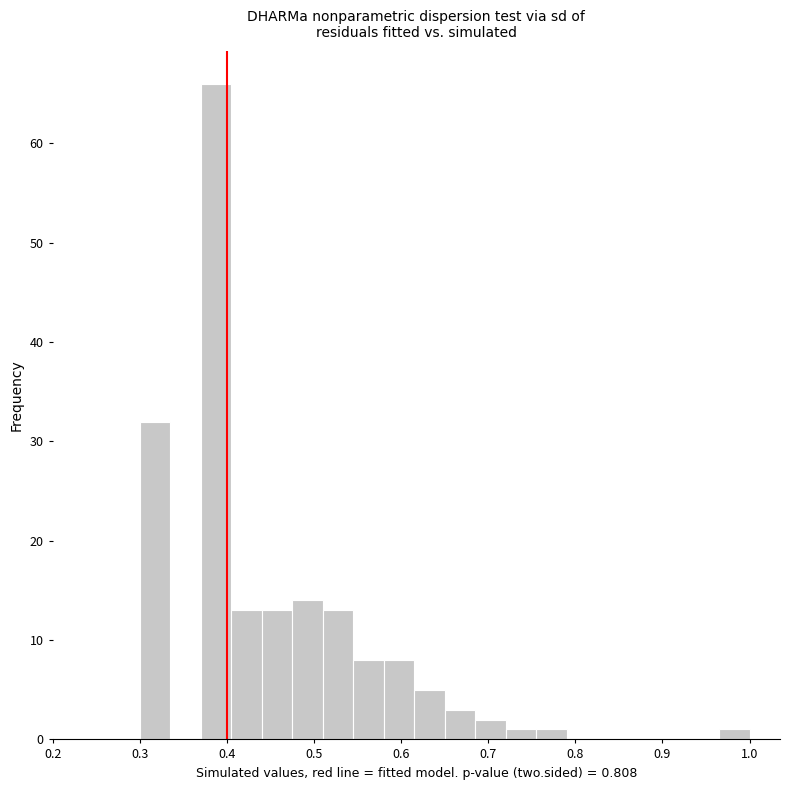

Around what value on the x-axis is the tallest bar? Give the approximate position of its centre, as read against the axis.

0.39